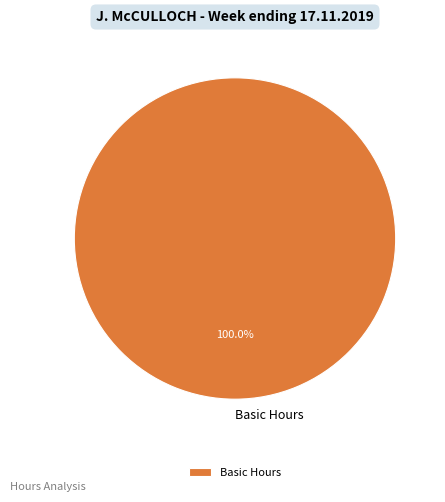

How many segments does this pie chart have?

1